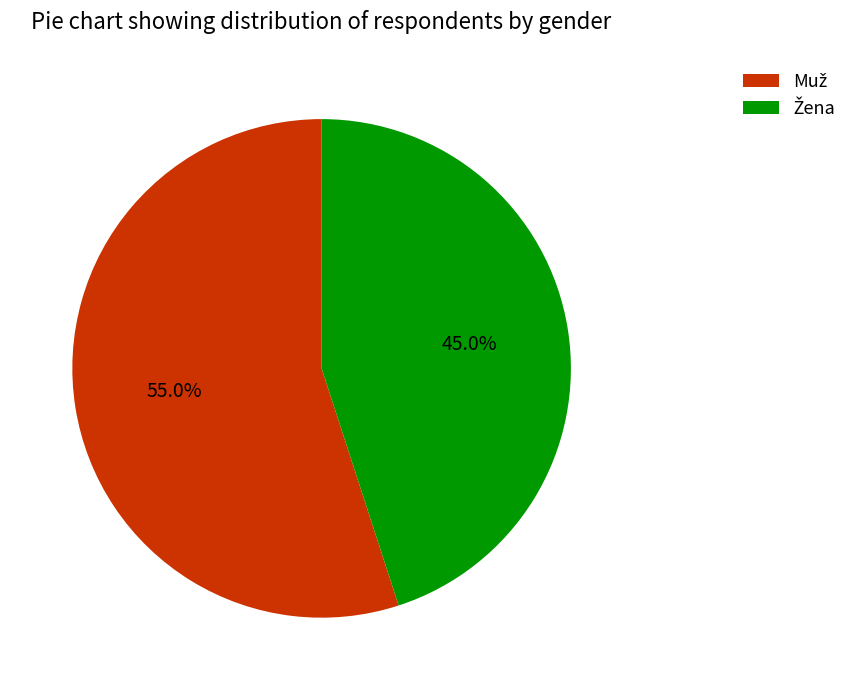

Is there any slice that represents more than half of the pie?

Yes